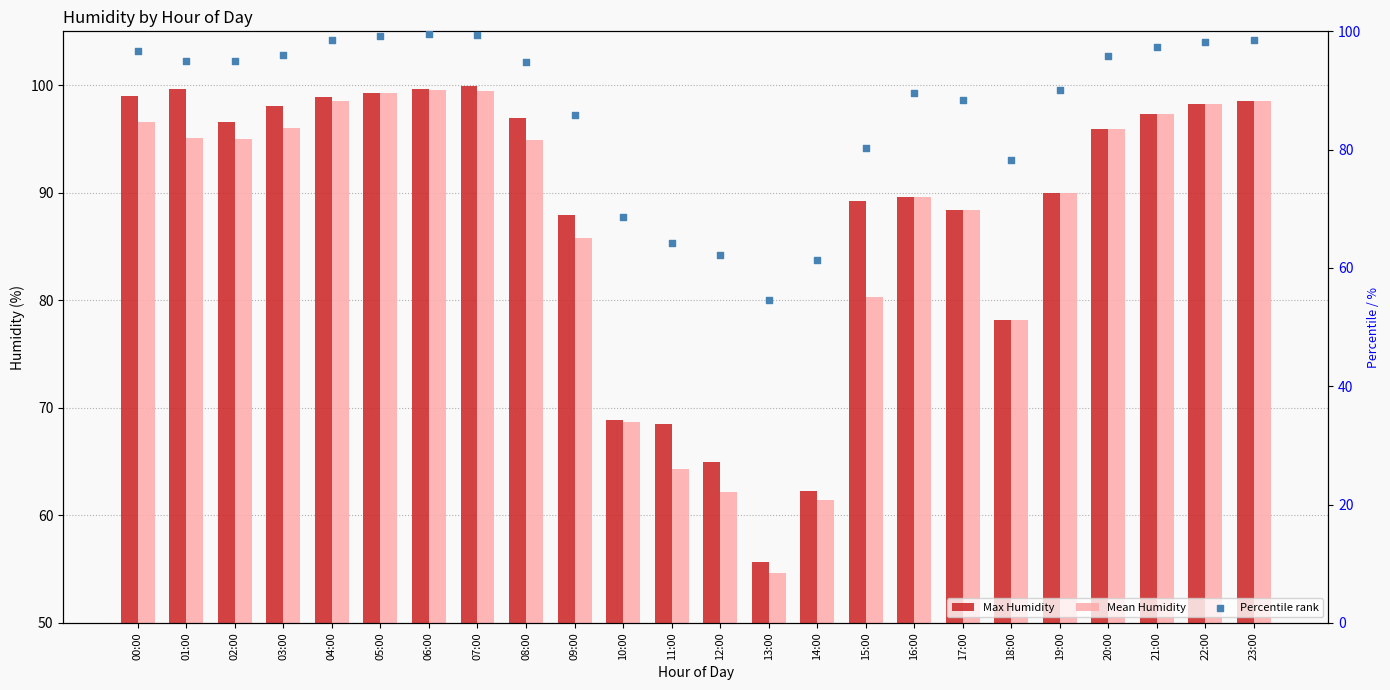

Which series has the largest total across all categories?

Max Humidity